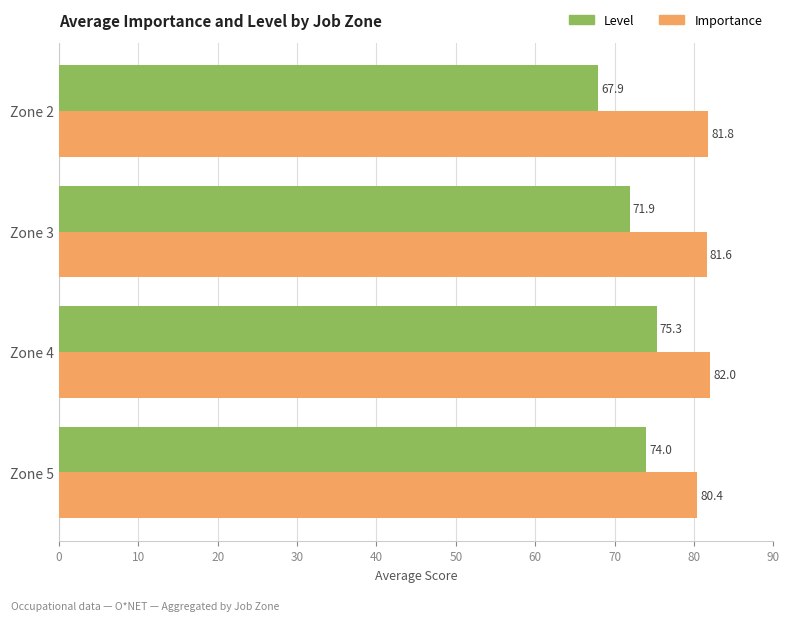

Is the value of Level at Zone 2 greater than the value of Importance at Zone 2?

No